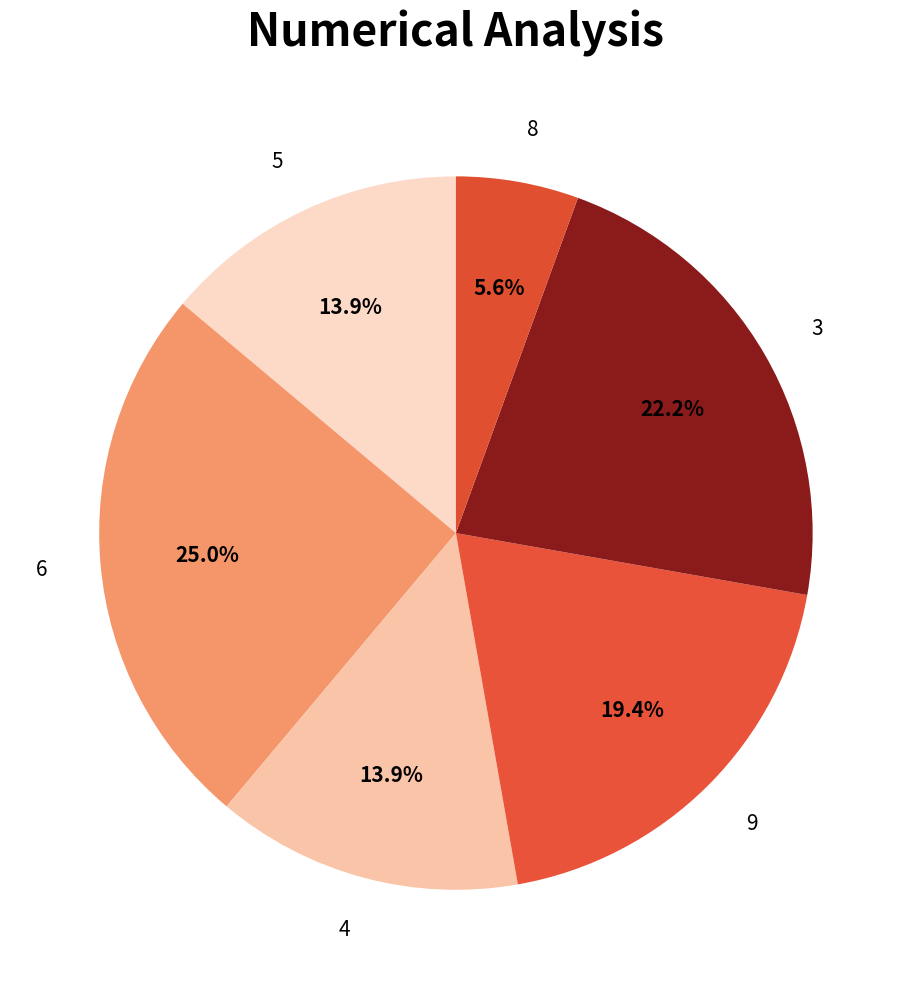

How many slices are in this pie chart?

6